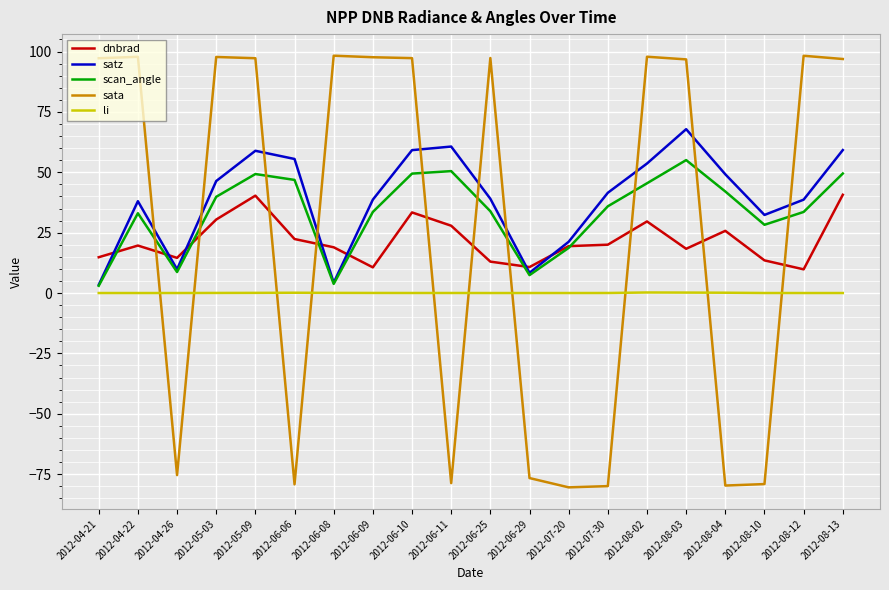

What is the spread (max minus min) of values at 2012-06-29?

87.4